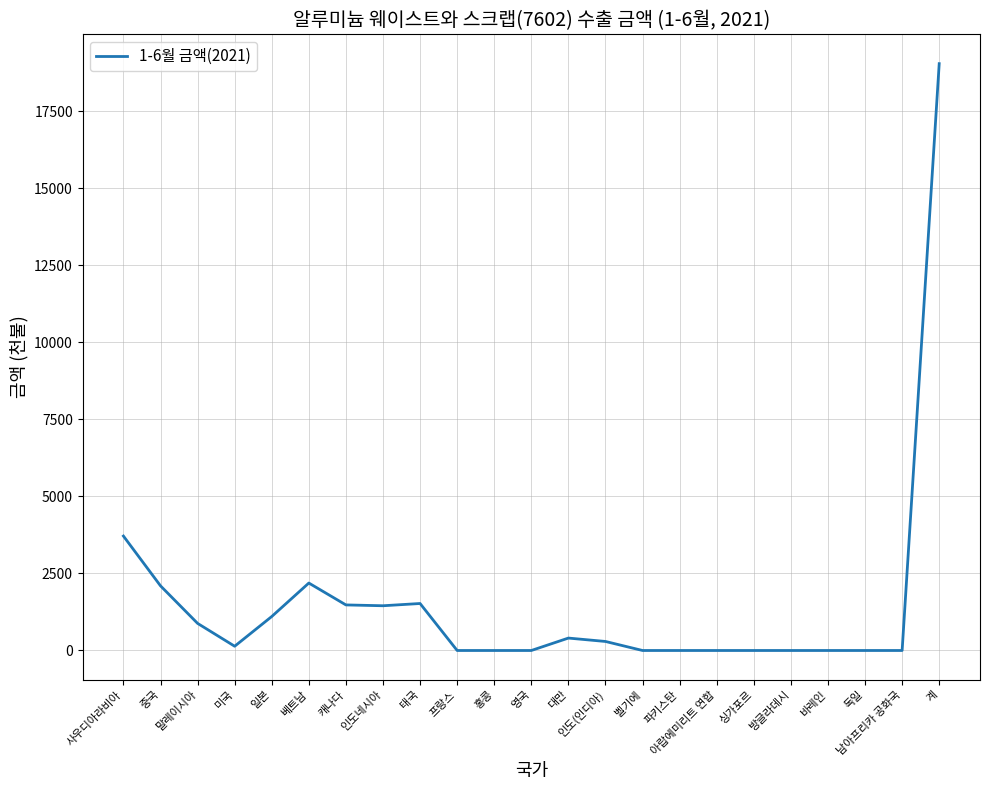

The value at 독일 is 0. True or false?

True